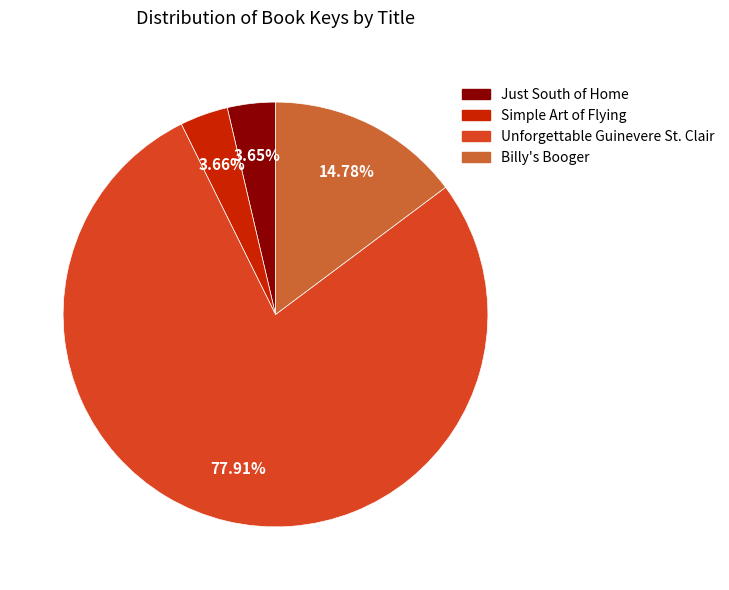

To the nearest percent, what is the average slice percentage?

25%